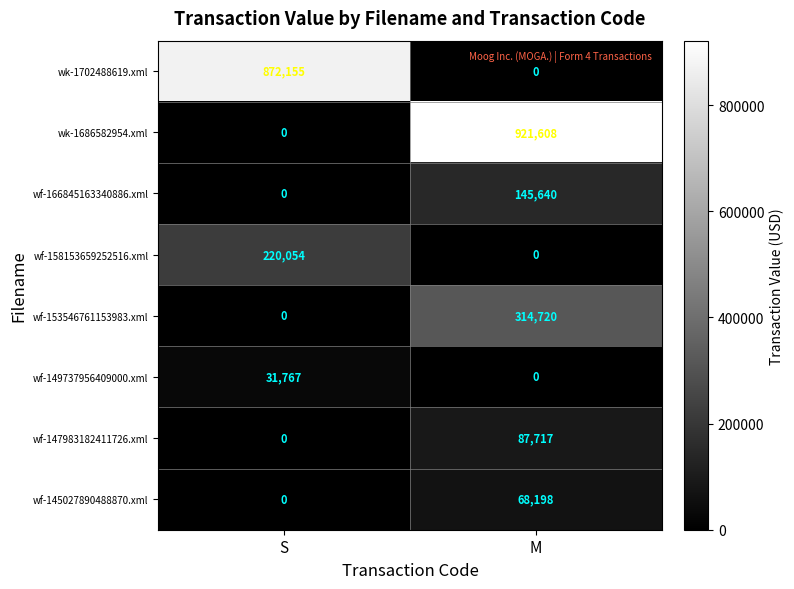

The value of wf-145027890488870.xml at S is 0. True or false?

True